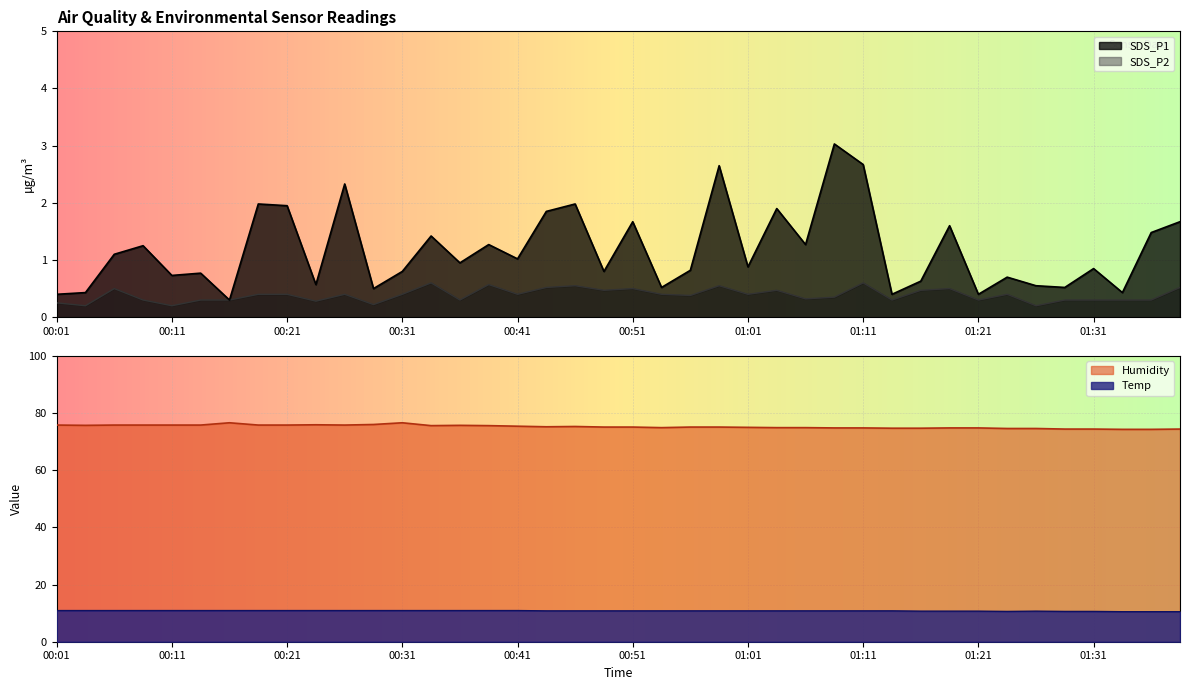

Reading left to right, extract all data points from this chart.

SDS_P1: 0.4	0.4	1.1	1.2	0.7	0.8	0.3	2.0	1.9	0.6	2.3	0.5	0.8	1.4	0.9	1.3	1.0	1.9	2.0	0.8	1.7	0.5	0.8	2.6	0.9	1.9	1.3	3.0	2.7	0.4	0.6	1.6	0.4	0.7	0.6	0.5	0.8	0.4	1.5	1.7
SDS_P2: 0.2	0.2	0.5	0.3	0.2	0.3	0.3	0.4	0.4	0.3	0.4	0.2	0.4	0.6	0.3	0.6	0.4	0.5	0.6	0.5	0.5	0.4	0.4	0.6	0.4	0.5	0.3	0.3	0.6	0.3	0.5	0.5	0.3	0.4	0.2	0.3	0.3	0.3	0.3	0.5
Temp: 10.9	10.9	10.9	10.9	10.9	10.9	10.9	10.9	10.9	10.9	10.9	10.9	10.9	10.9	10.9	10.9	10.9	10.8	10.8	10.8	10.8	10.8	10.8	10.8	10.8	10.8	10.8	10.8	10.8	10.8	10.7	10.7	10.7	10.6	10.7	10.6	10.6	10.5	10.5	10.5
Humidity: 75.8	75.7	75.8	75.8	75.8	75.8	76.6	75.8	75.8	75.9	75.8	76.0	76.6	75.6	75.7	75.6	75.4	75.2	75.3	75.1	75.1	74.9	75.1	75.1	75.0	74.9	74.9	74.8	74.8	74.7	74.7	74.8	74.8	74.6	74.6	74.4	74.4	74.3	74.3	74.4